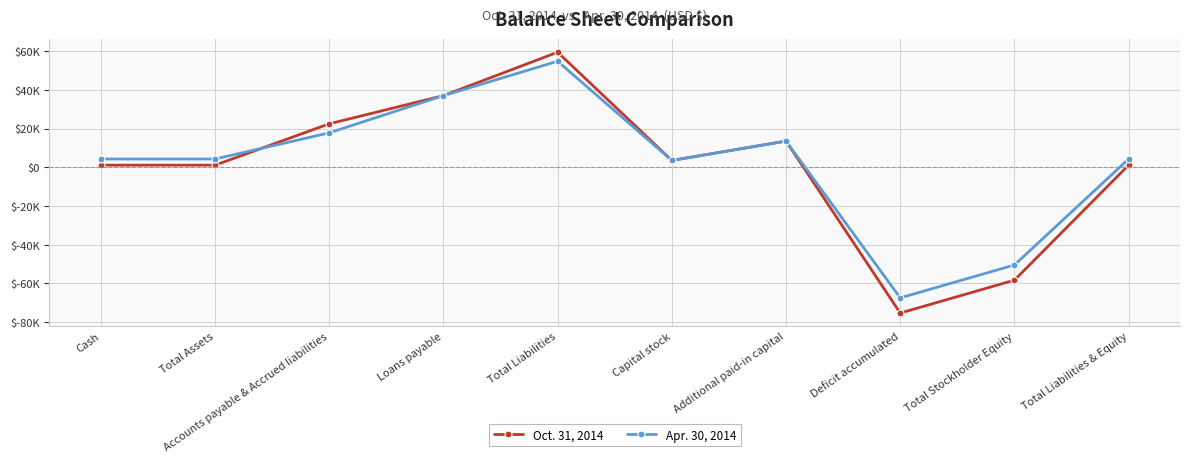

List the series in order of their peak value, highest first.

Oct. 31, 2014, Apr. 30, 2014